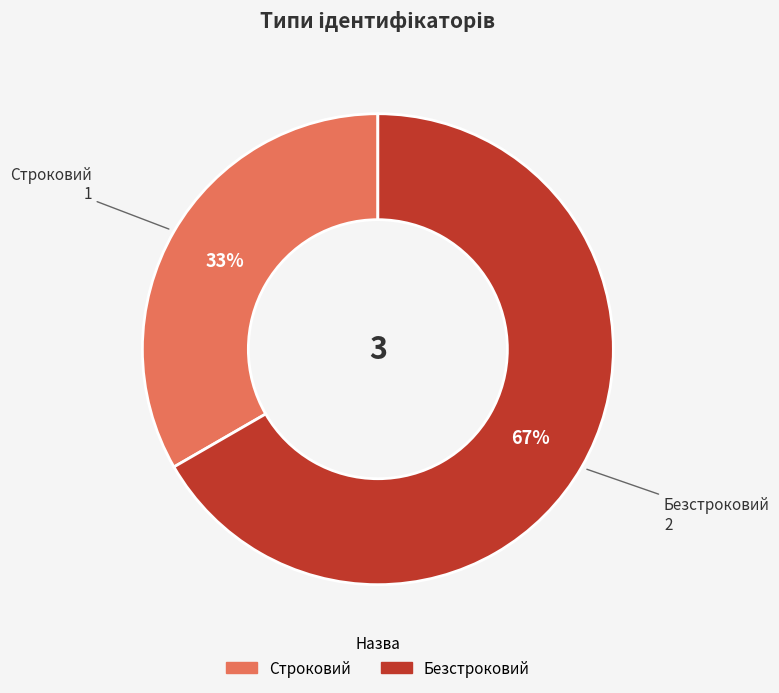

What is the smallest slice in the pie chart?

Строковий